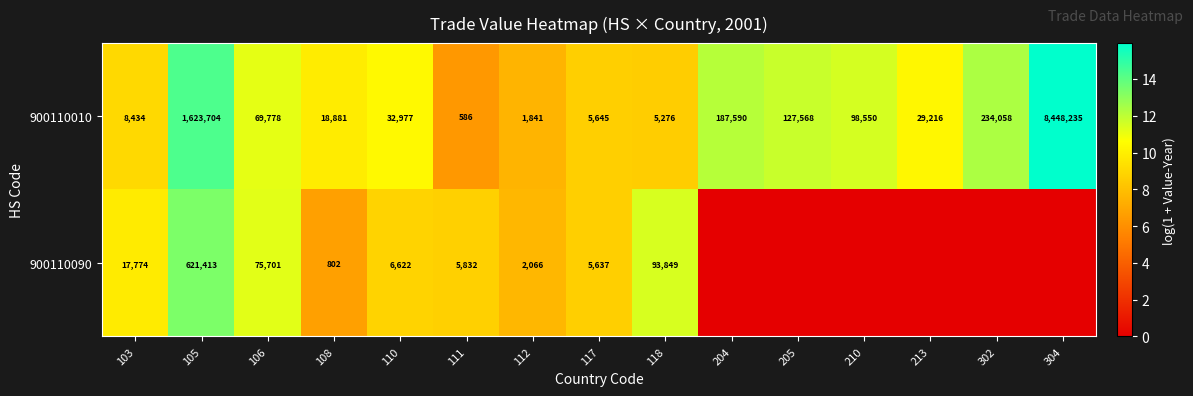

Is it true that 900110010 equals 1623704 at 105?

True